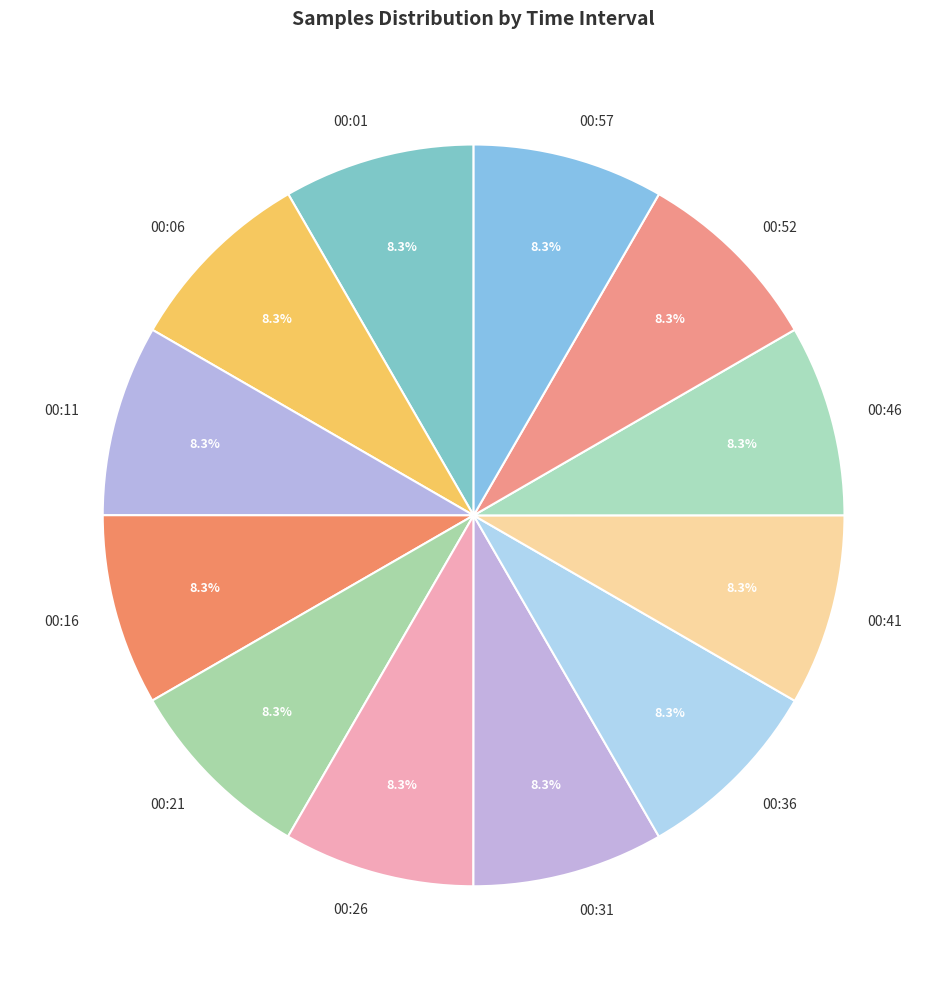

True or false: 00:31 accounts for 1% of the total.

False